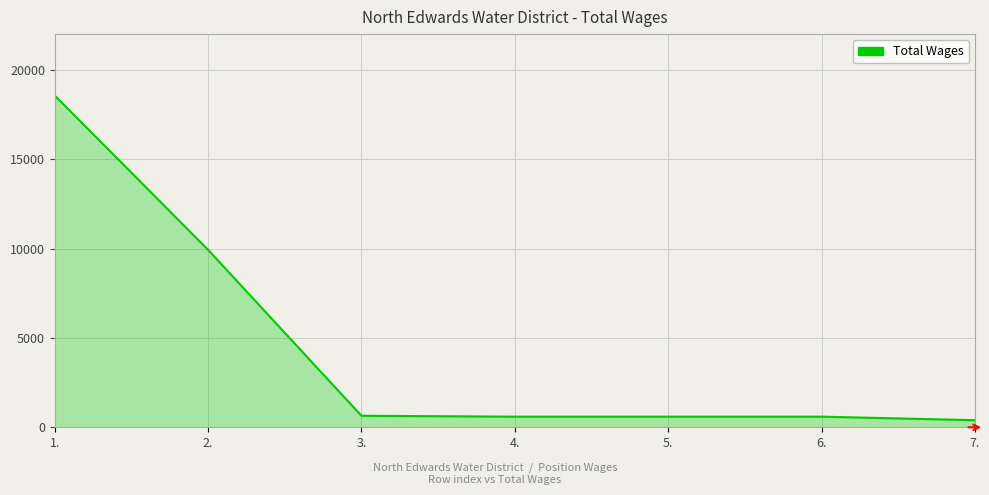

What is the sum of the values at 1. and 7.?

18959